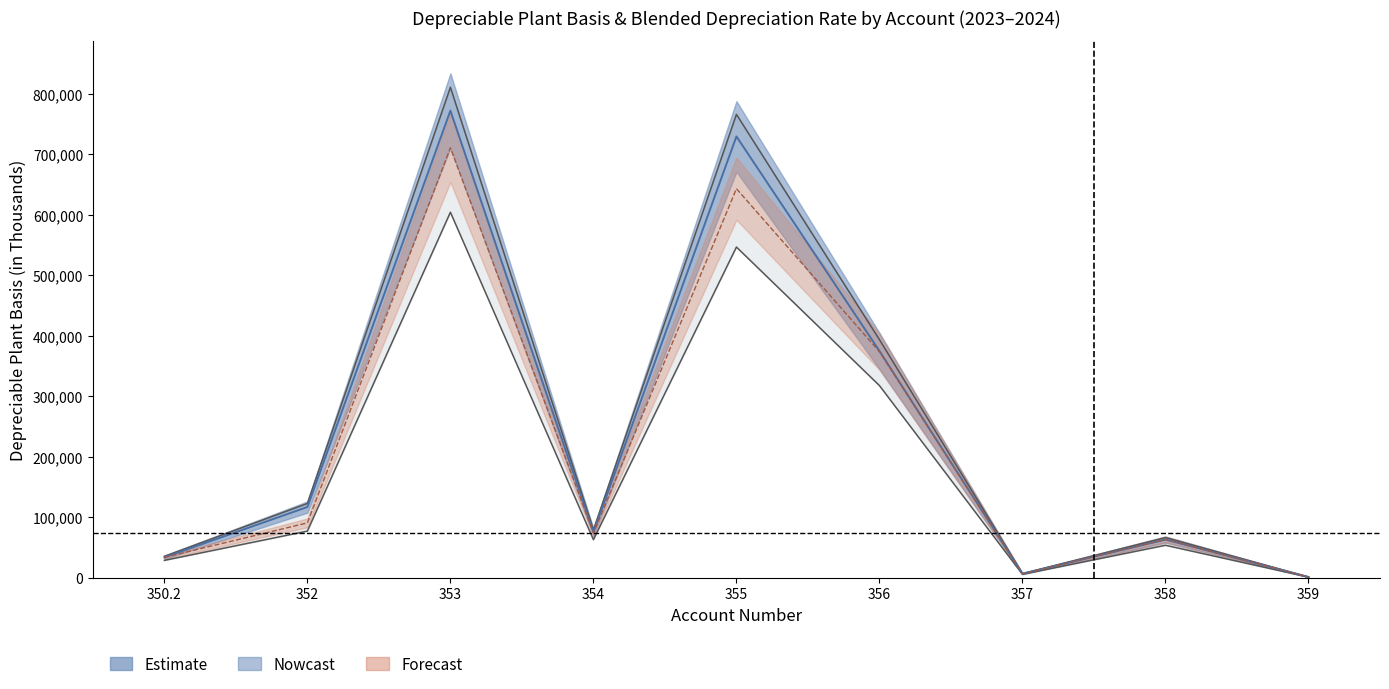

List the labels in order of Blended 2023 value, largest first.

353, 355, 356, 352, 354, 358, 350.2, 357, 359